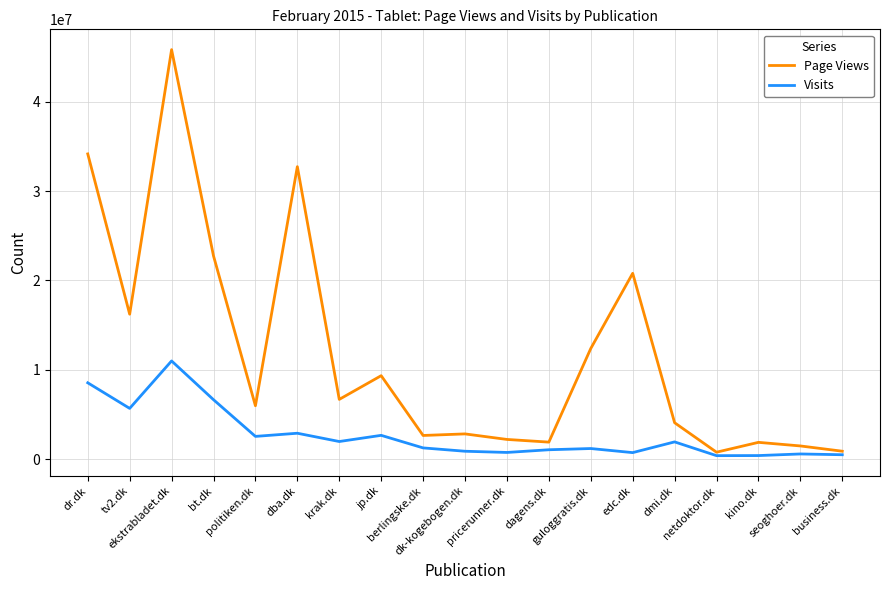

What is the lowest value of the Page Views series?

774124